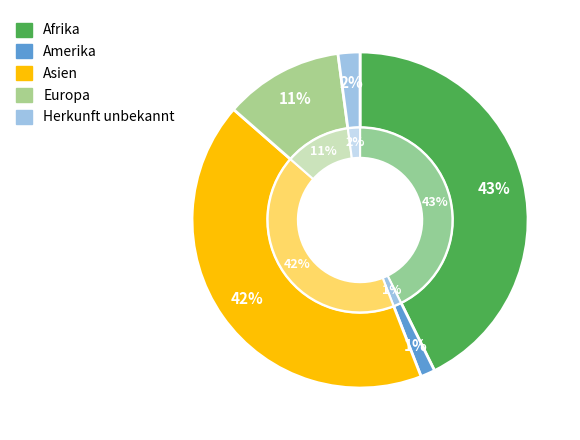

What is the ratio of the value at Europa to the value at Afrika?

0.3